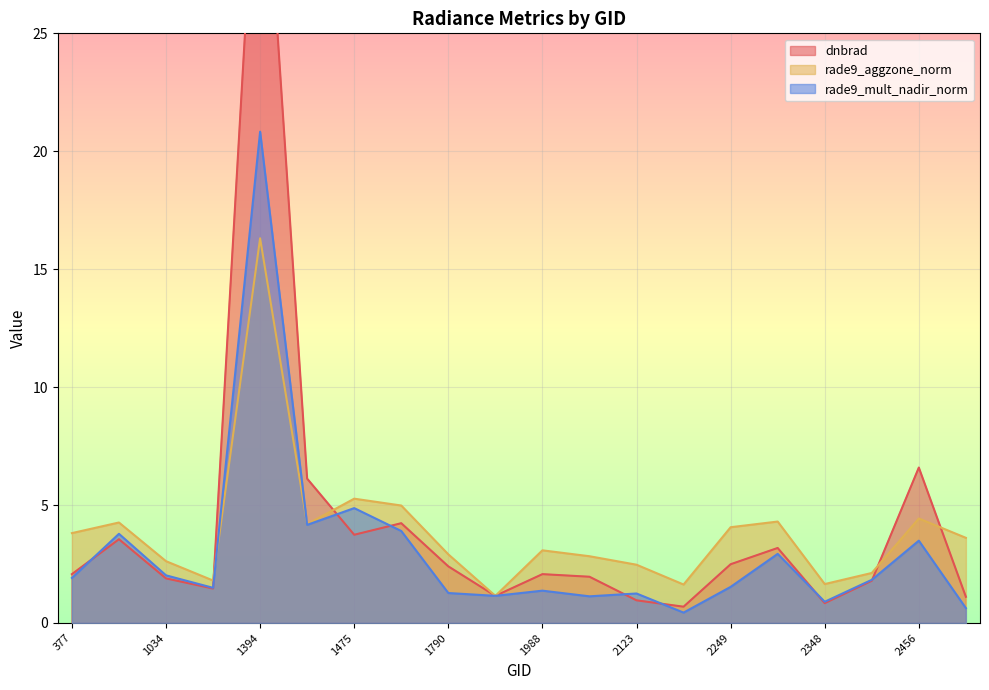

True or false: rade9_mult_nadir_norm has a value of 1.9 at 2051.

False